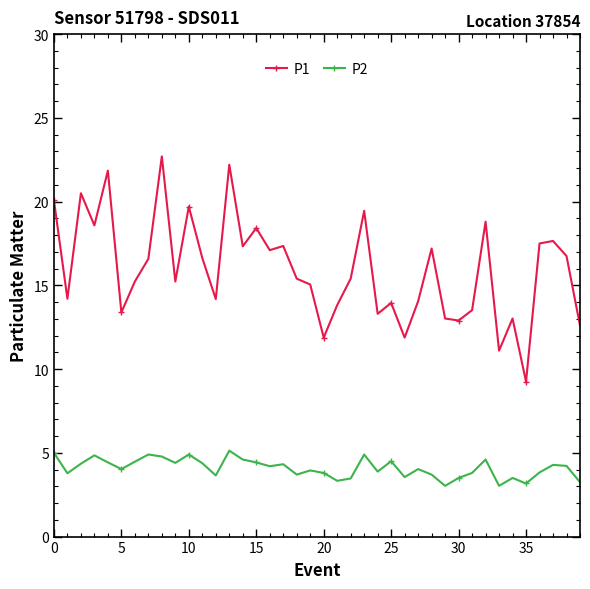

Which series has the widest spread of values?

P1